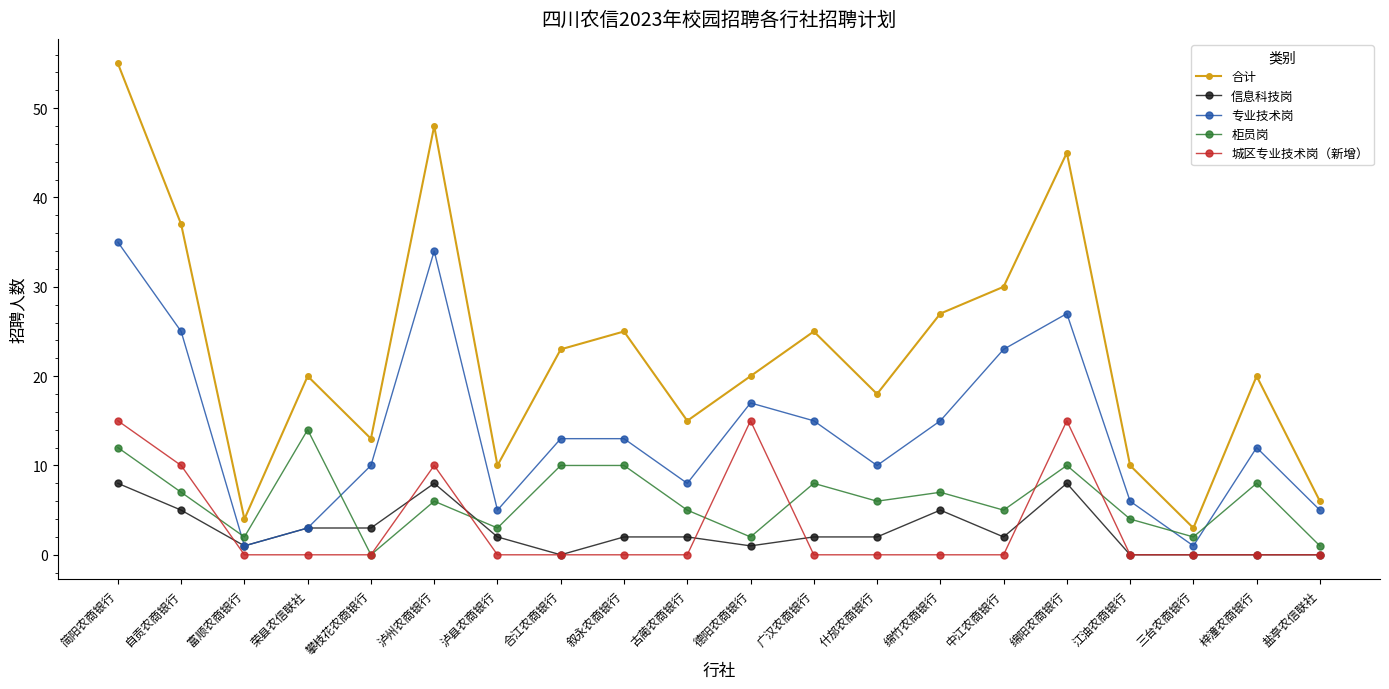

Which series has the largest range (max minus min)?

合计